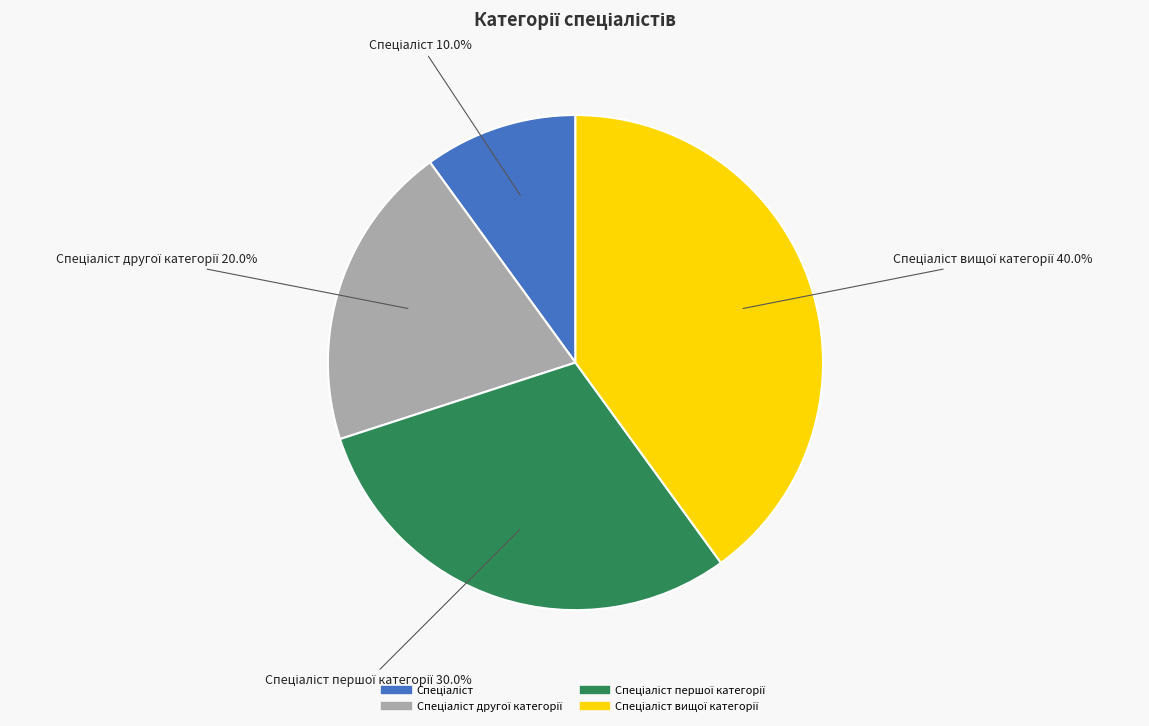

Is there a majority slice in this chart?

No